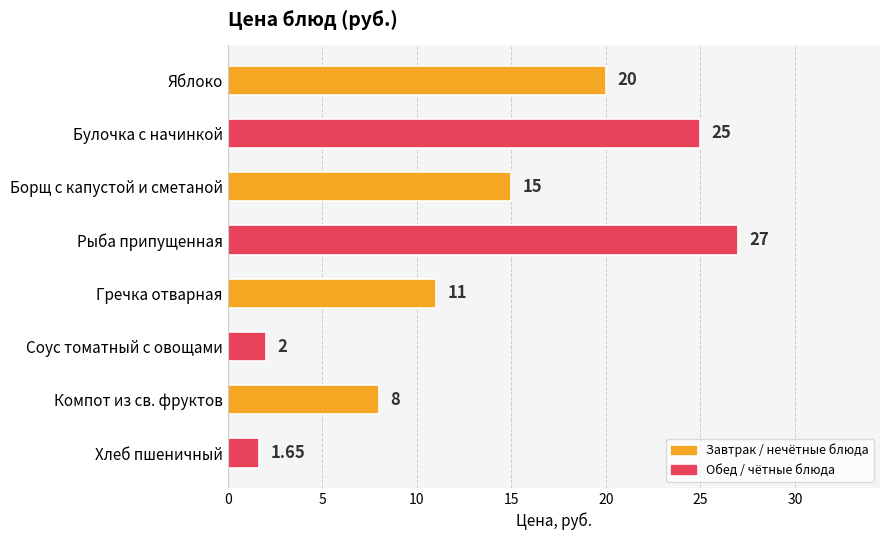

Which category has the lowest value across all series?

Хлеб пшеничный